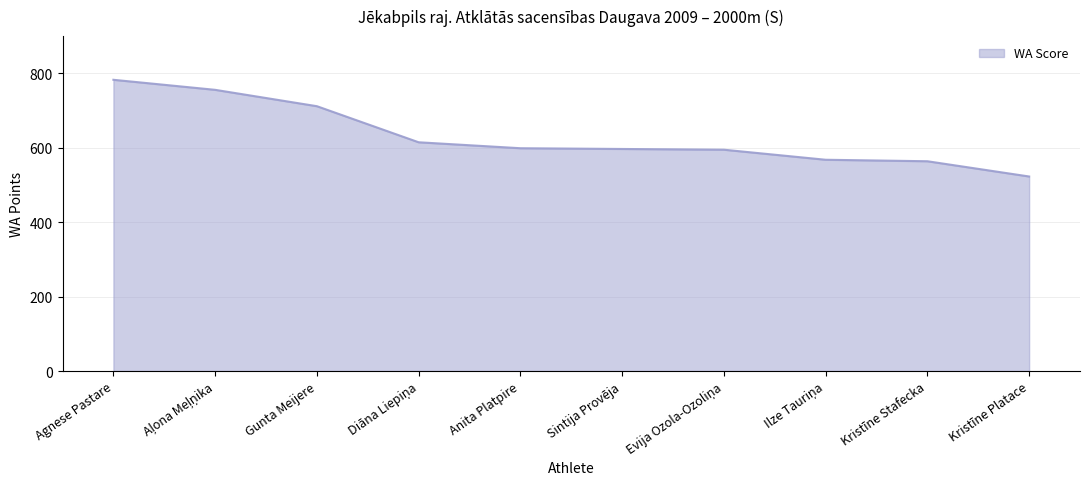

What is the ratio of the value at Kristīne Platace to the value at Gunta Meijere?

0.7